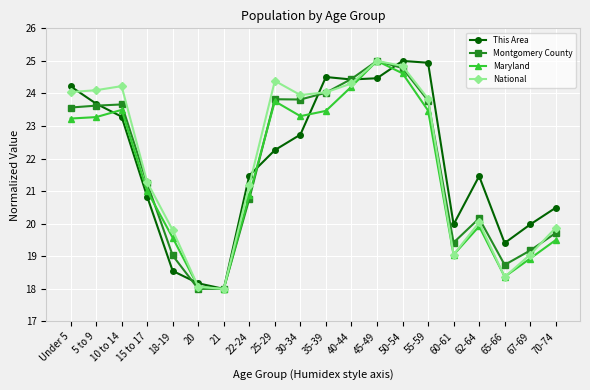

How many interior local valleys does the This Area series have?

4